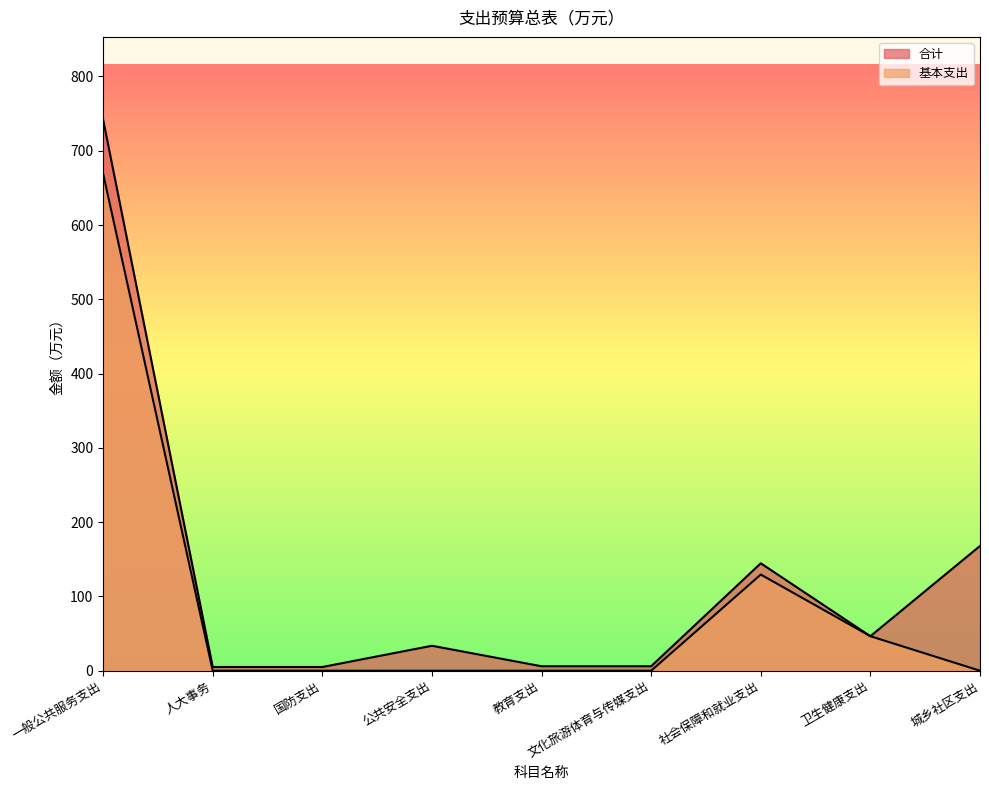

Reading right to left, extract all data points from this chart.

合计: 168.0	46.5	144.6	6.0	6.0	33.6	5.0	5.0	742.0
基本支出: 0.0	46.5	129.5	0.0	0.0	0.0	0.0	0.0	669.4